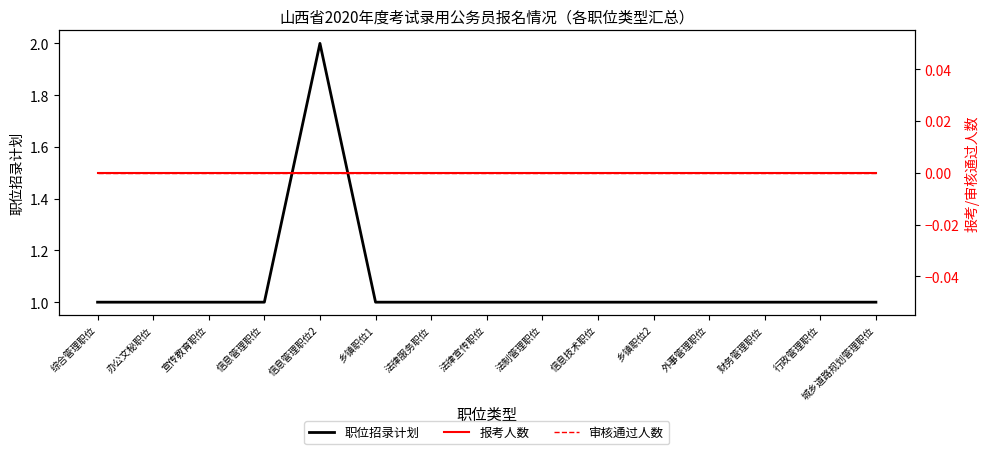

What is the maximum value shown in the chart?

2